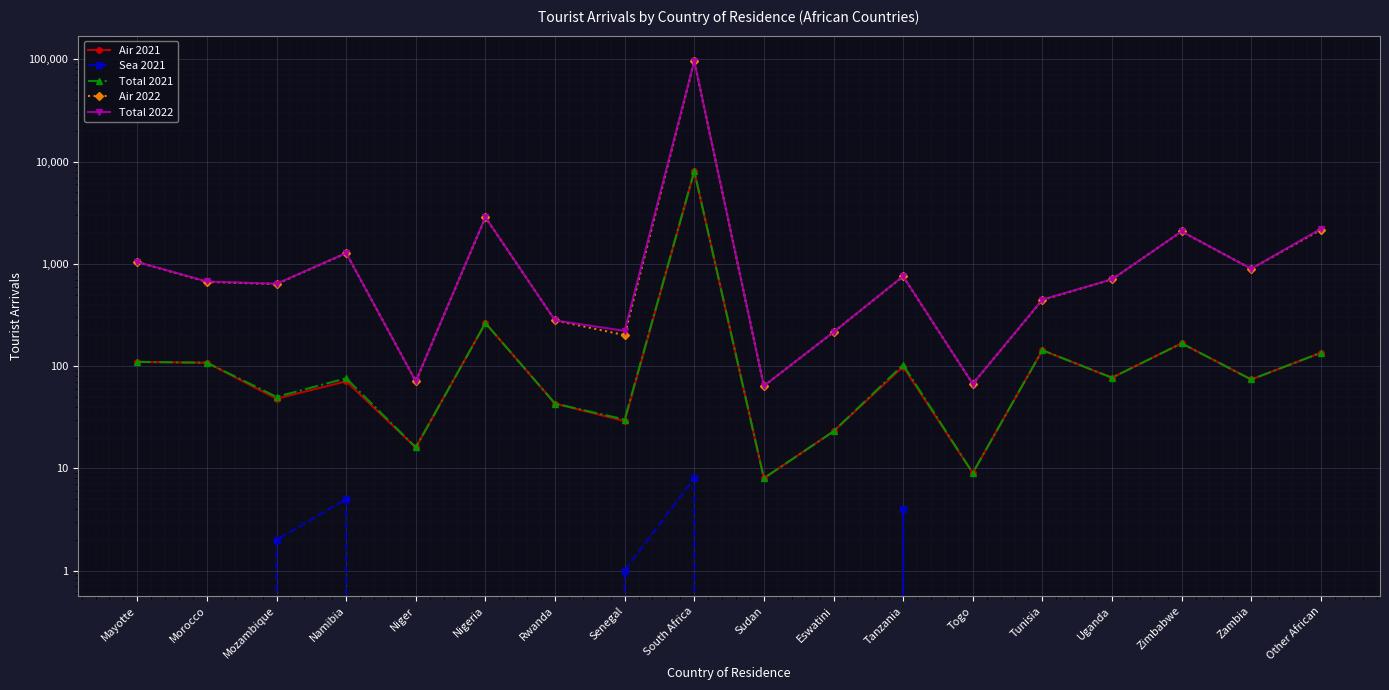

True or false: Total 2022 has a value of 1277 at Namibia.

True